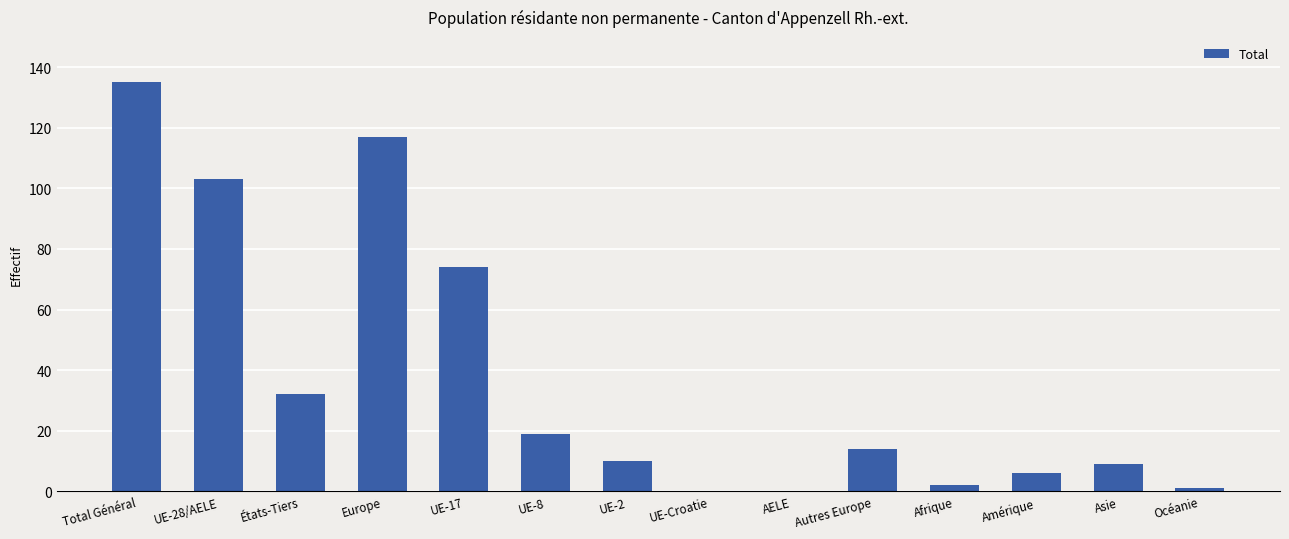

Is it true that the value at Total Général is 135?

True